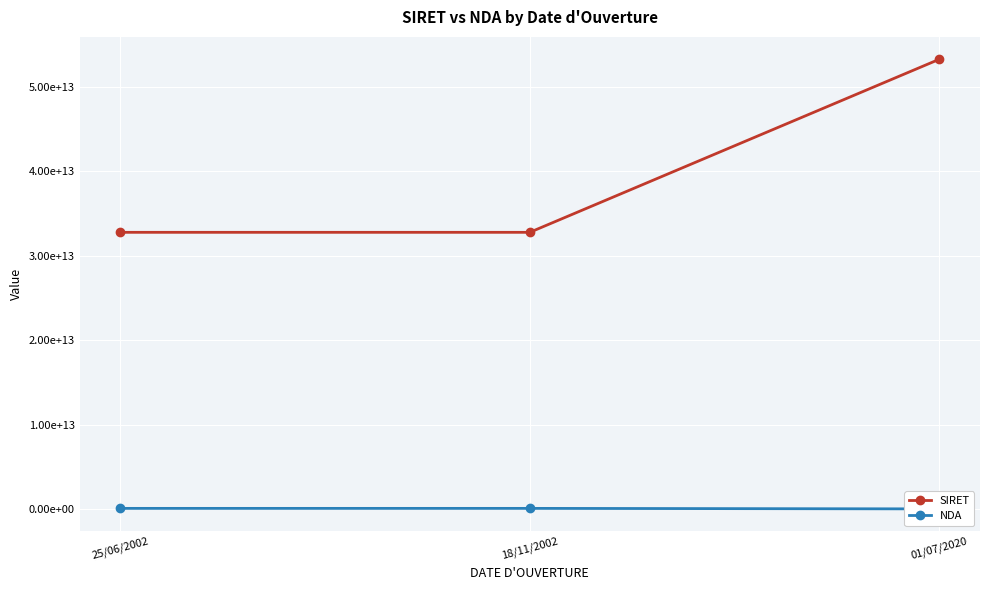

Reading left to right, extract all data points from this chart.

SIRET: 32768420500062	32768420500070	53254049900037
NDA: 72330076233	72330076233	11910984691